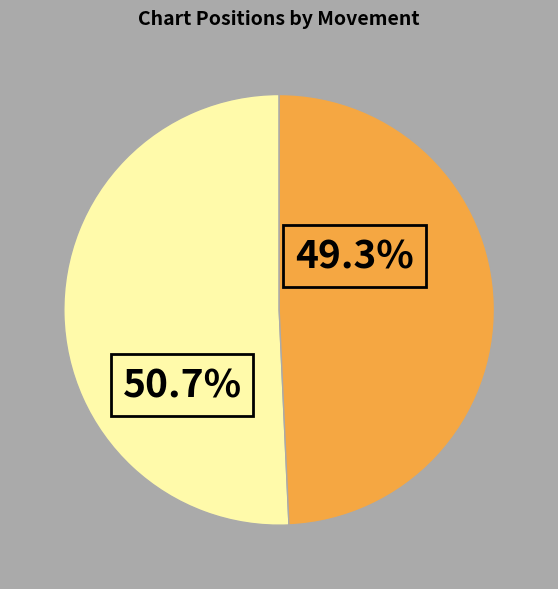

Is there any slice that represents more than half of the pie?

Yes